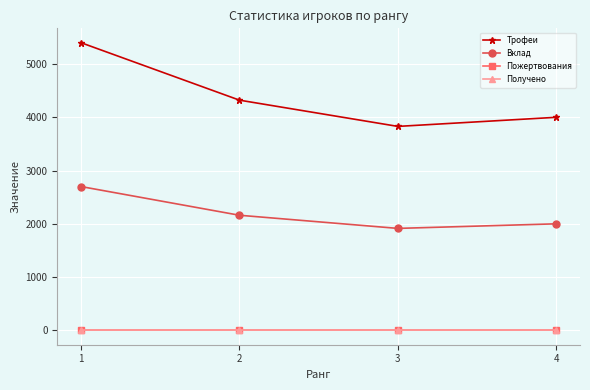

True or false: Трофеи and Получено intersect in this chart.

False